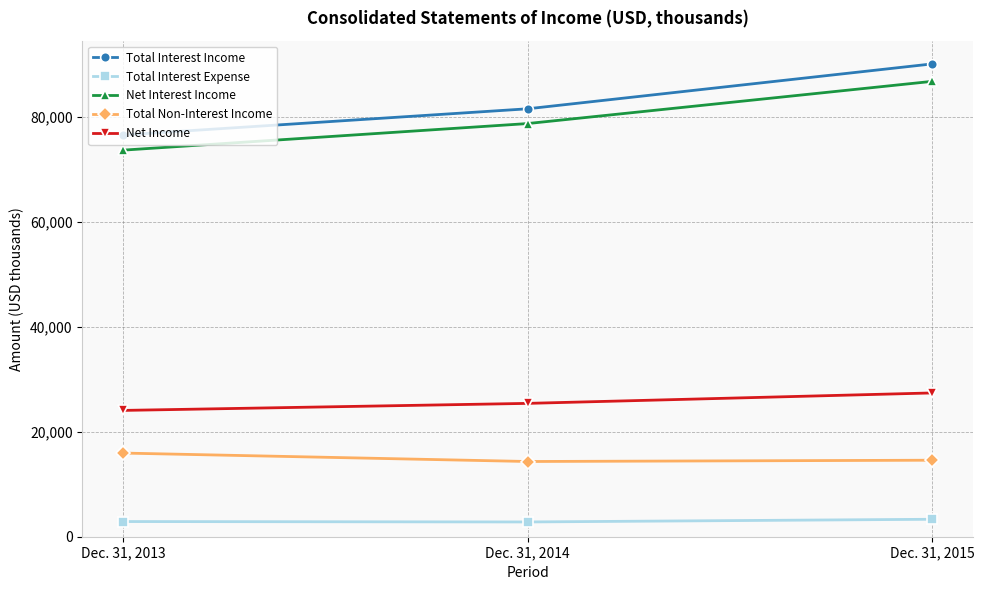

True or false: Net Interest Income has a value of 86750 at Dec. 31, 2015.

True